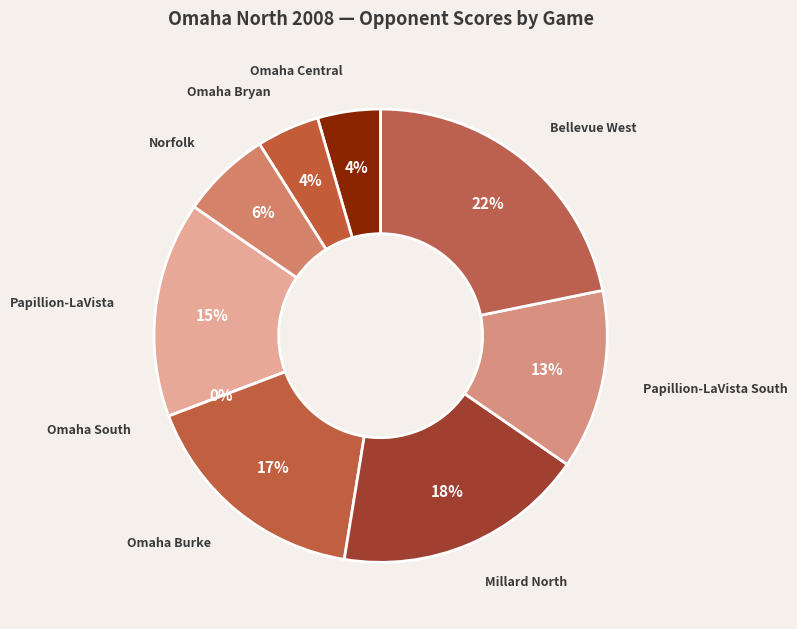

To the nearest percent, what portion does Millard North represent?

18%